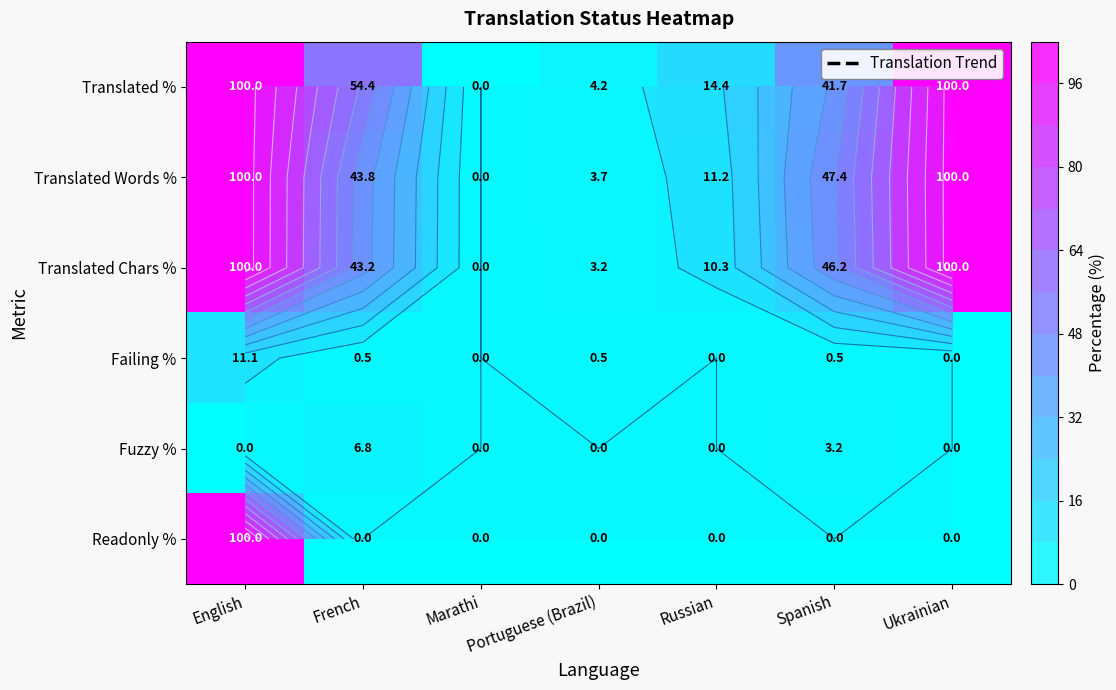

Where does the Translated Words % series first go above 43?

English